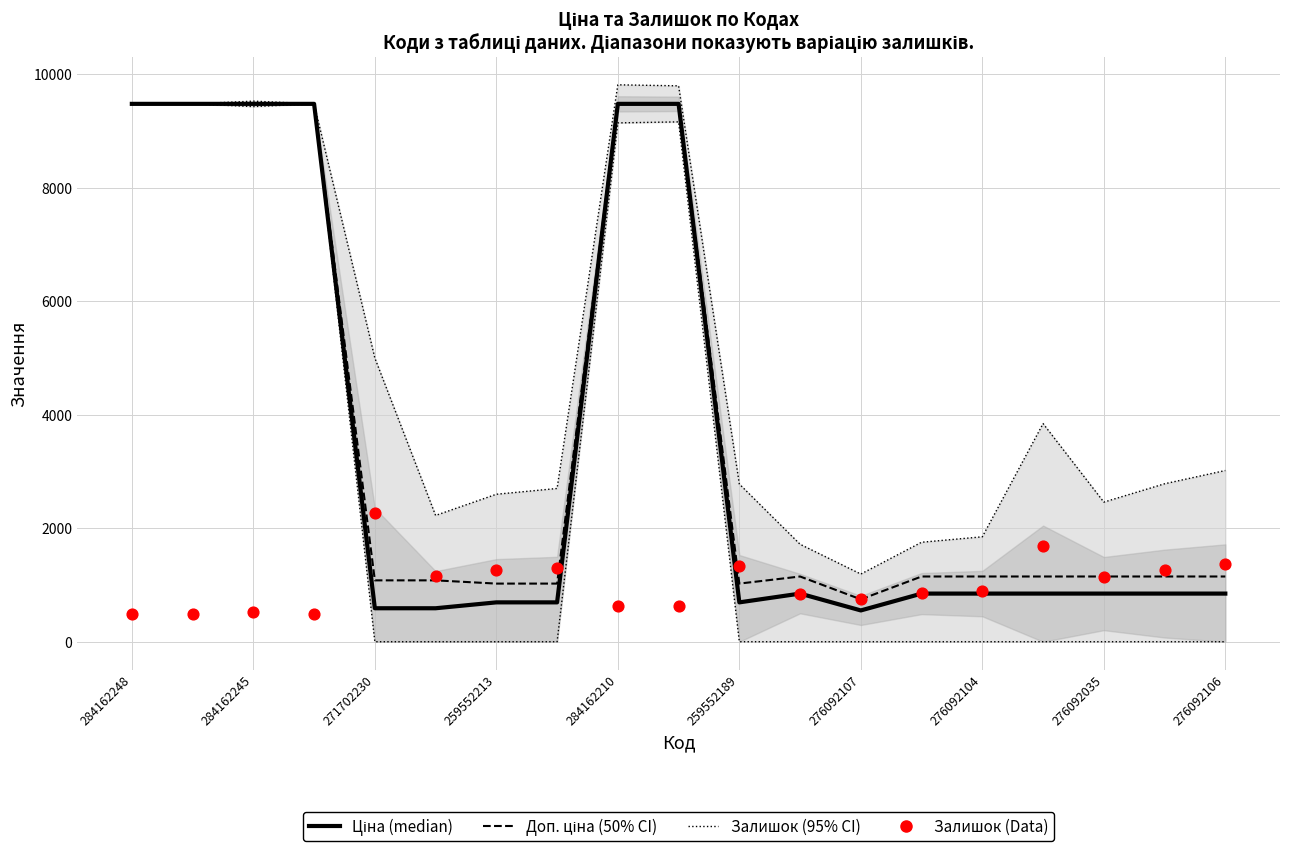

Which series has the largest total across all categories?

Доп. ціна (50% CI)